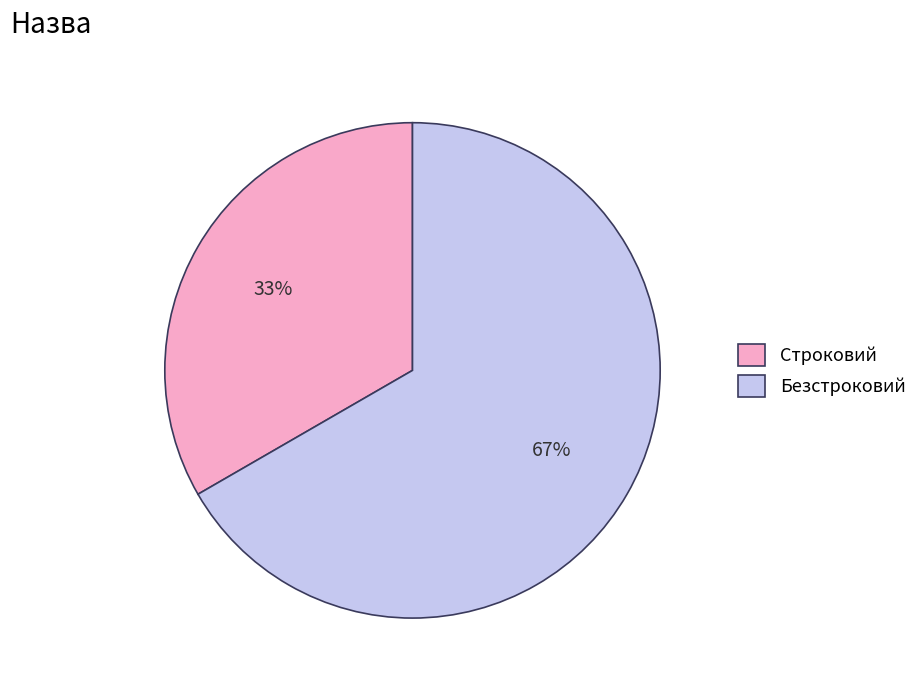

Does any single category account for the majority?

Yes